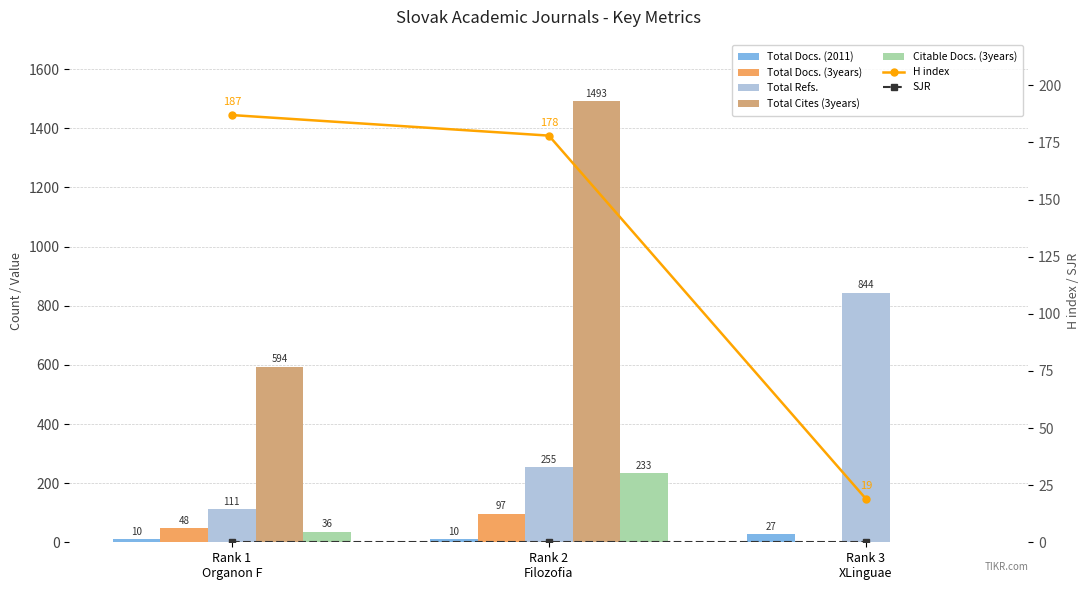

The value of Total Docs. (2011) at Rank 1
Organon F is 10. True or false?

True